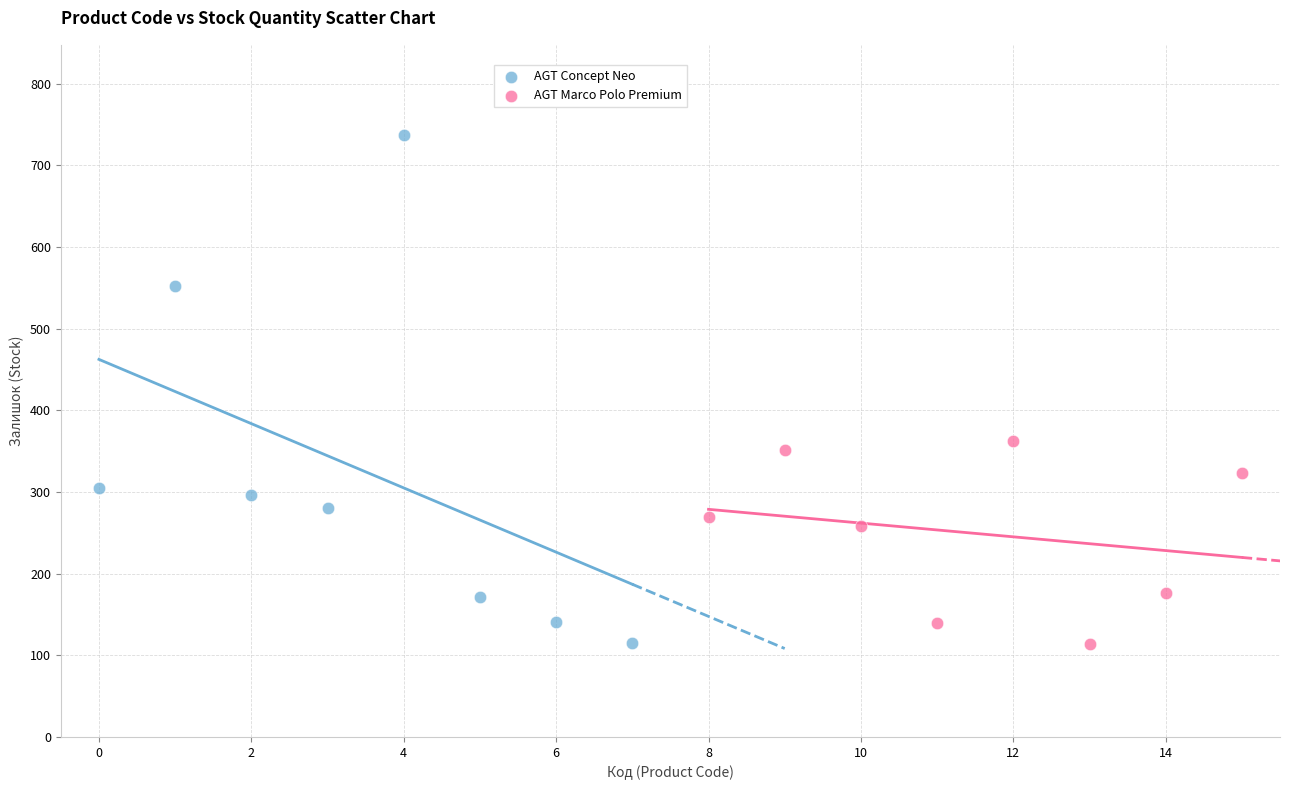

Which series contains the highest Y value?

AGT Concept Neo